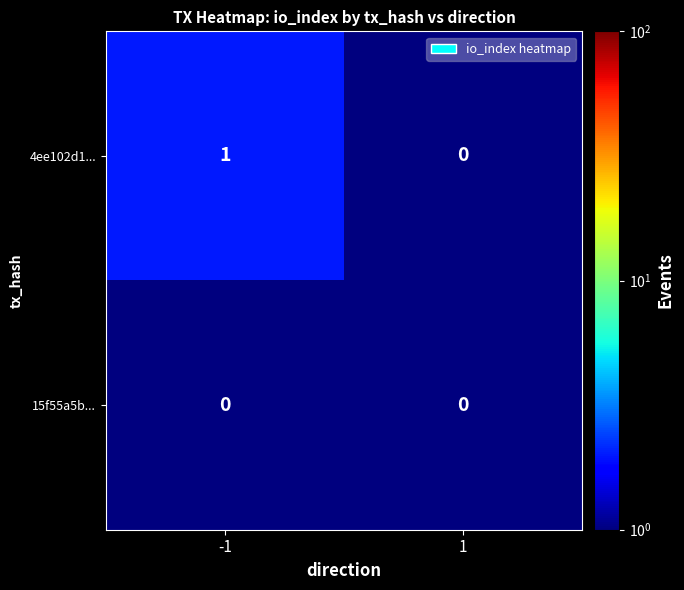

Which series has the largest range (max minus min)?

4ee102d1...